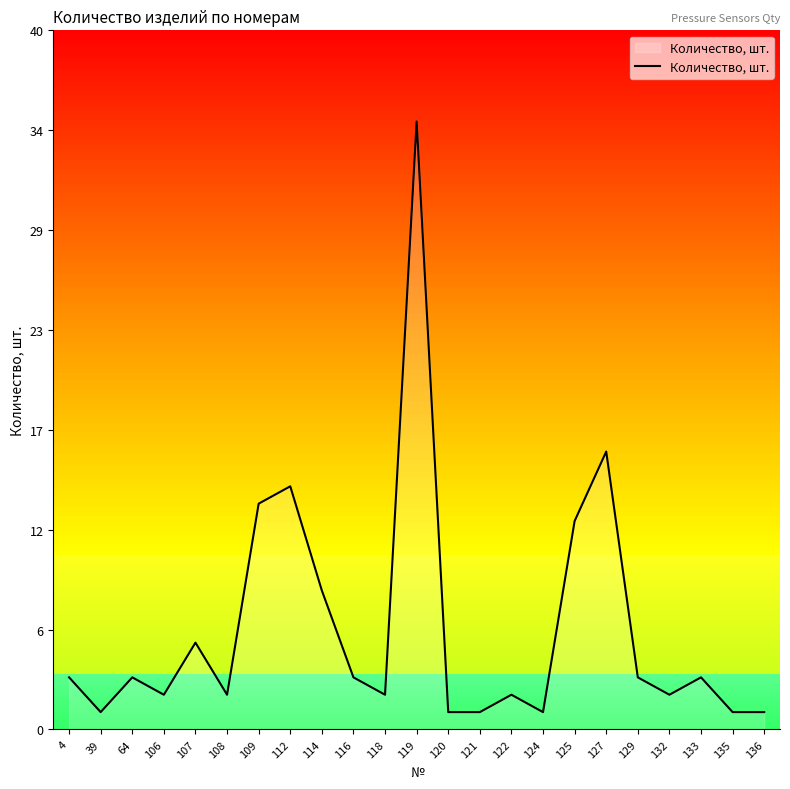

What is the sum of the values at 136 and 133?

4